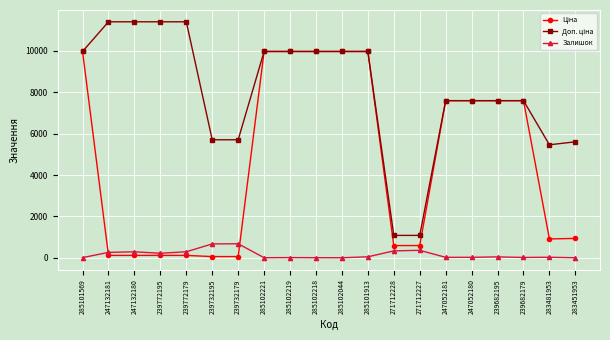

At how many categories does at least one series exceed 8223?

10